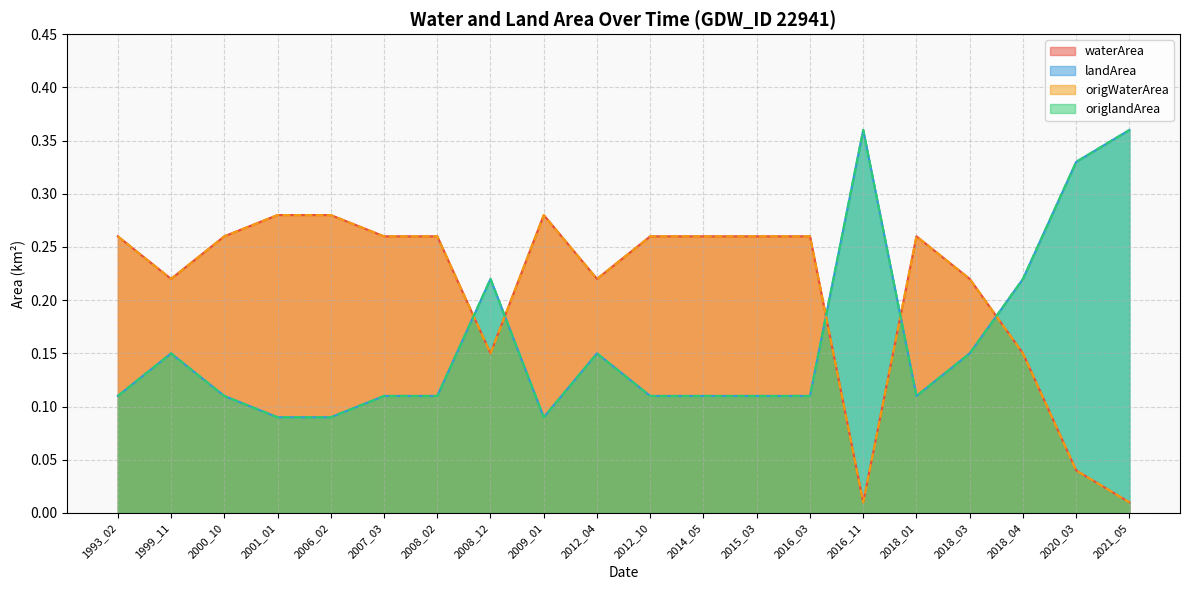

At which category is the sum across all series the highest?

2001_01